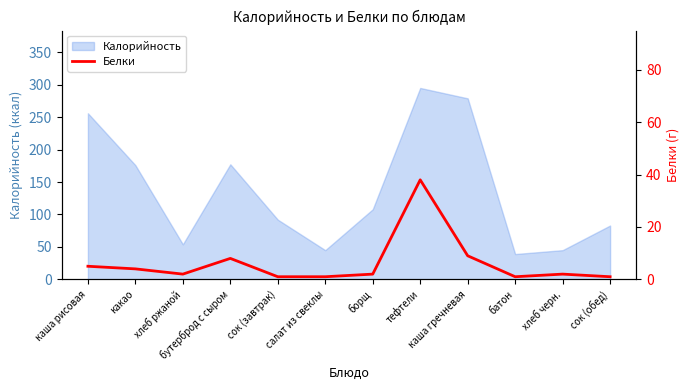

What is the sum of all values?

74